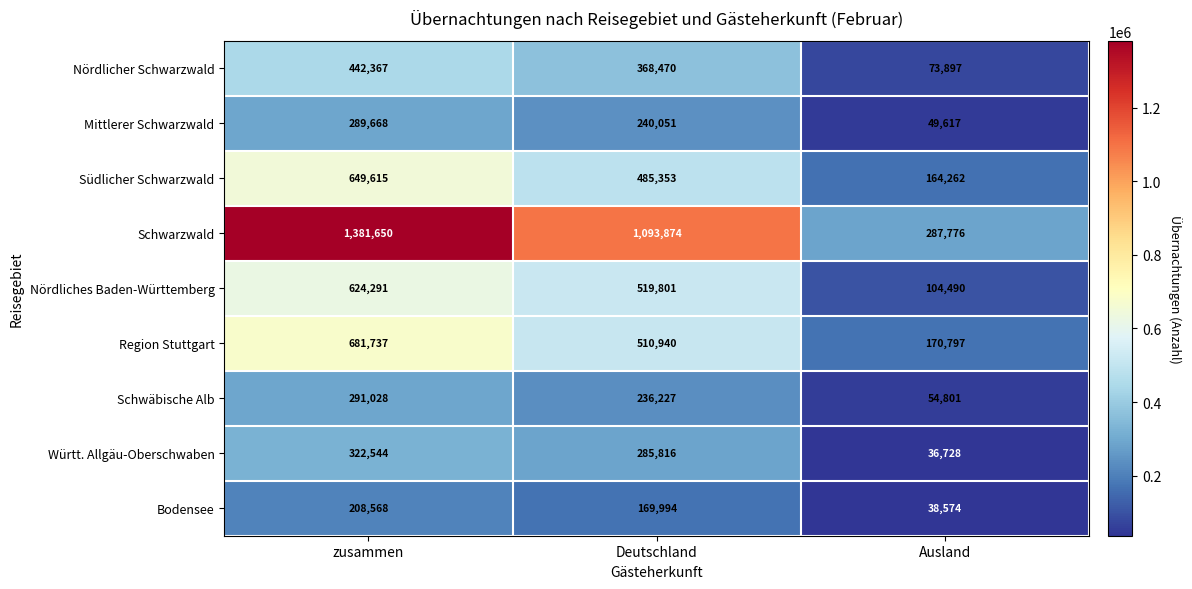

At which category does the chart reach its minimum across all series?

Ausland